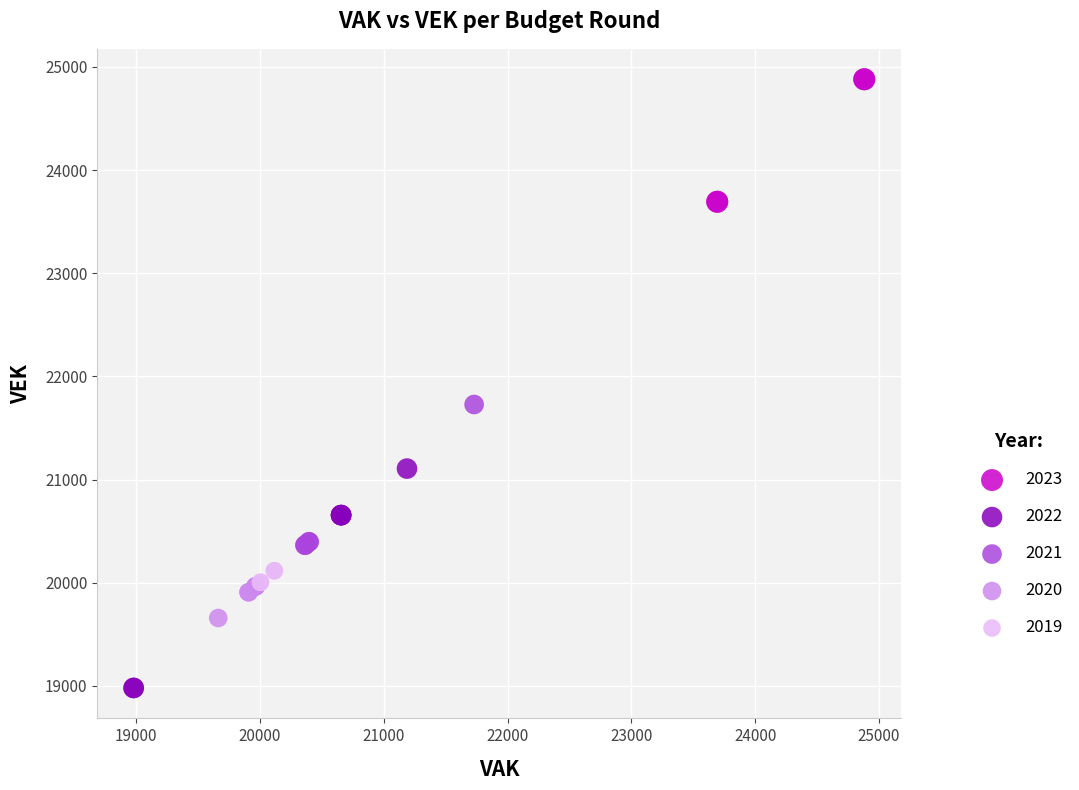

What are all the series names shown in the legend?

2023, 2022, 2021, 2020, 2019